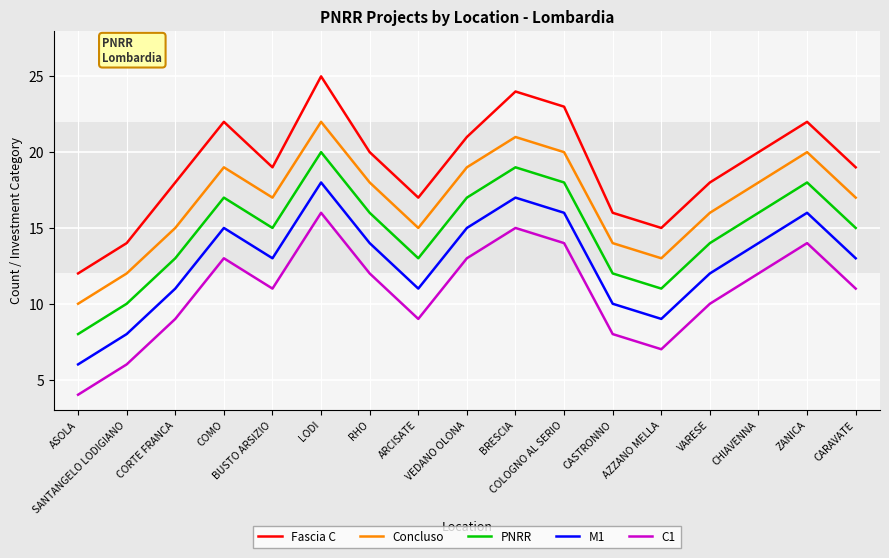

True or false: Concluso and Fascia C intersect in this chart.

False